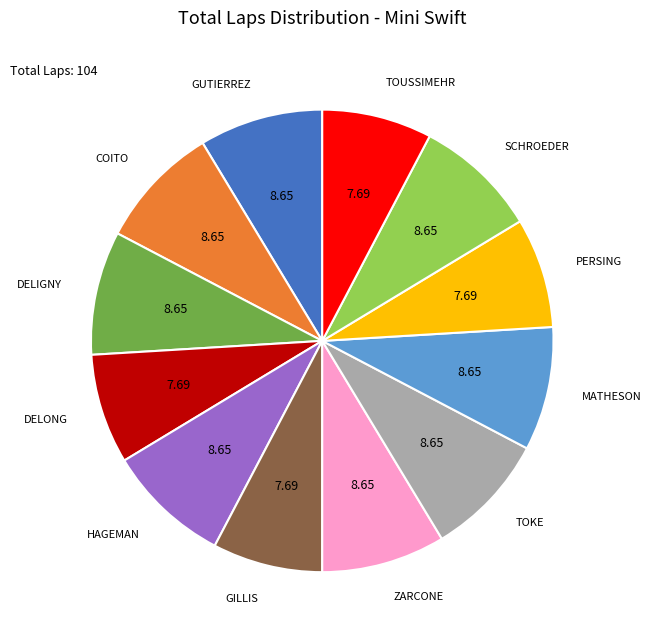

Is there a majority slice in this chart?

No